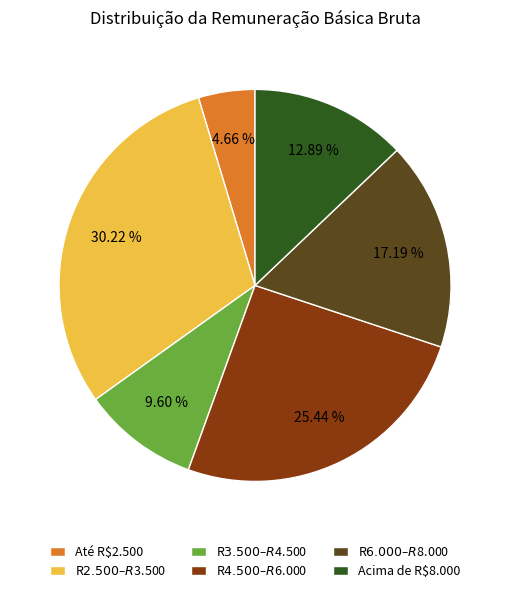

Is there any slice that represents more than half of the pie?

No